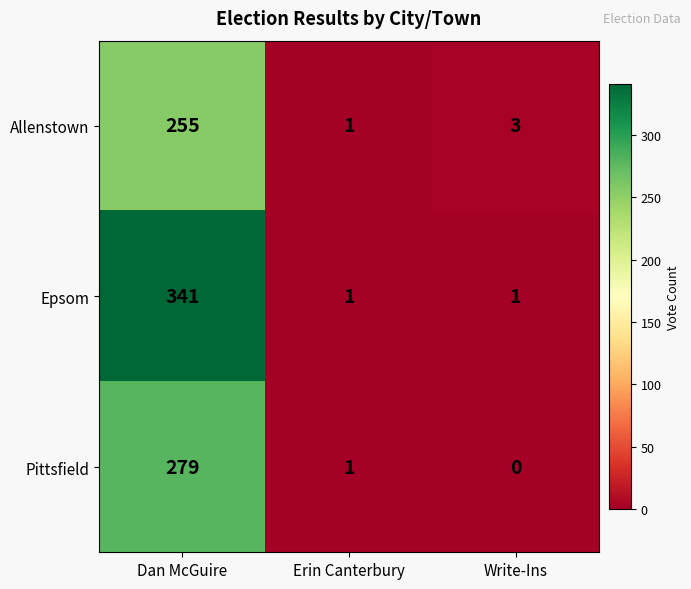

Is it true that Allenstown equals 0 at Erin Canterbury?

False